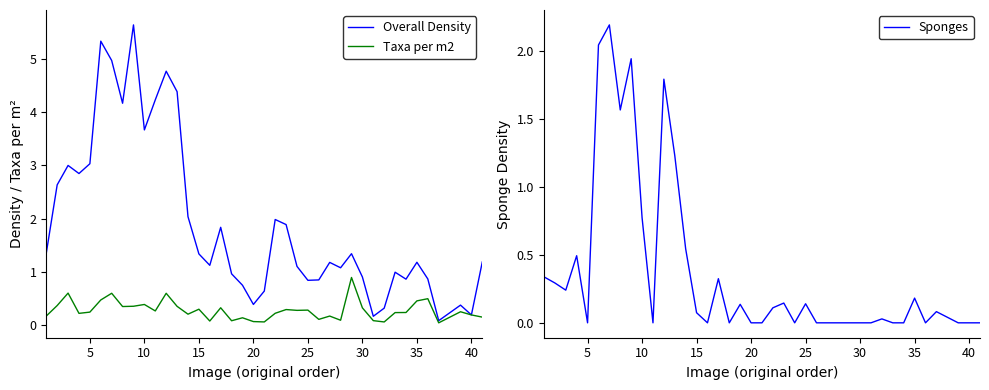

Is this an area chart (filled region under the line)?

No